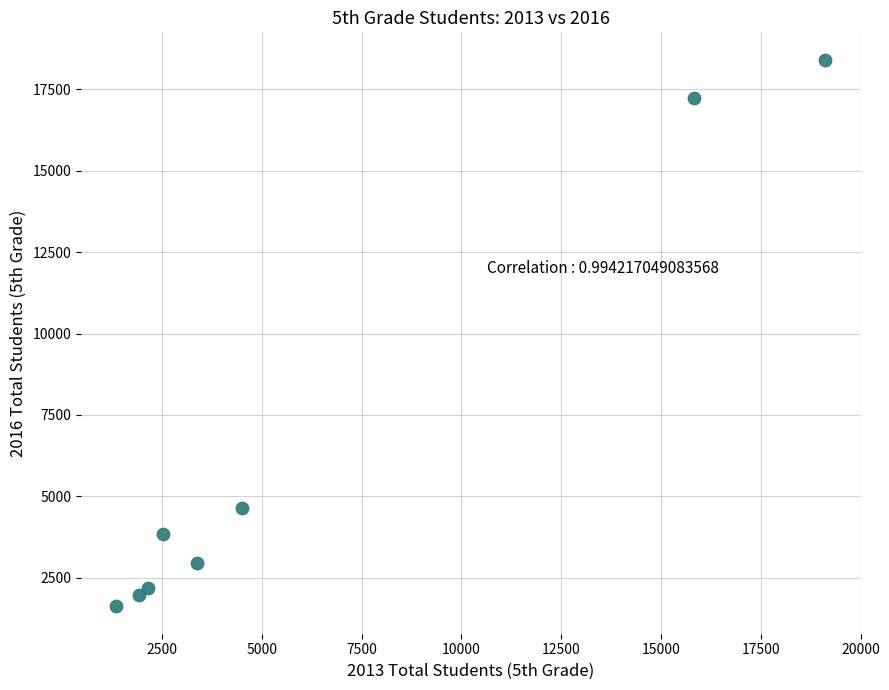

What Y value in the scatter plot is closest to 10015?

4632